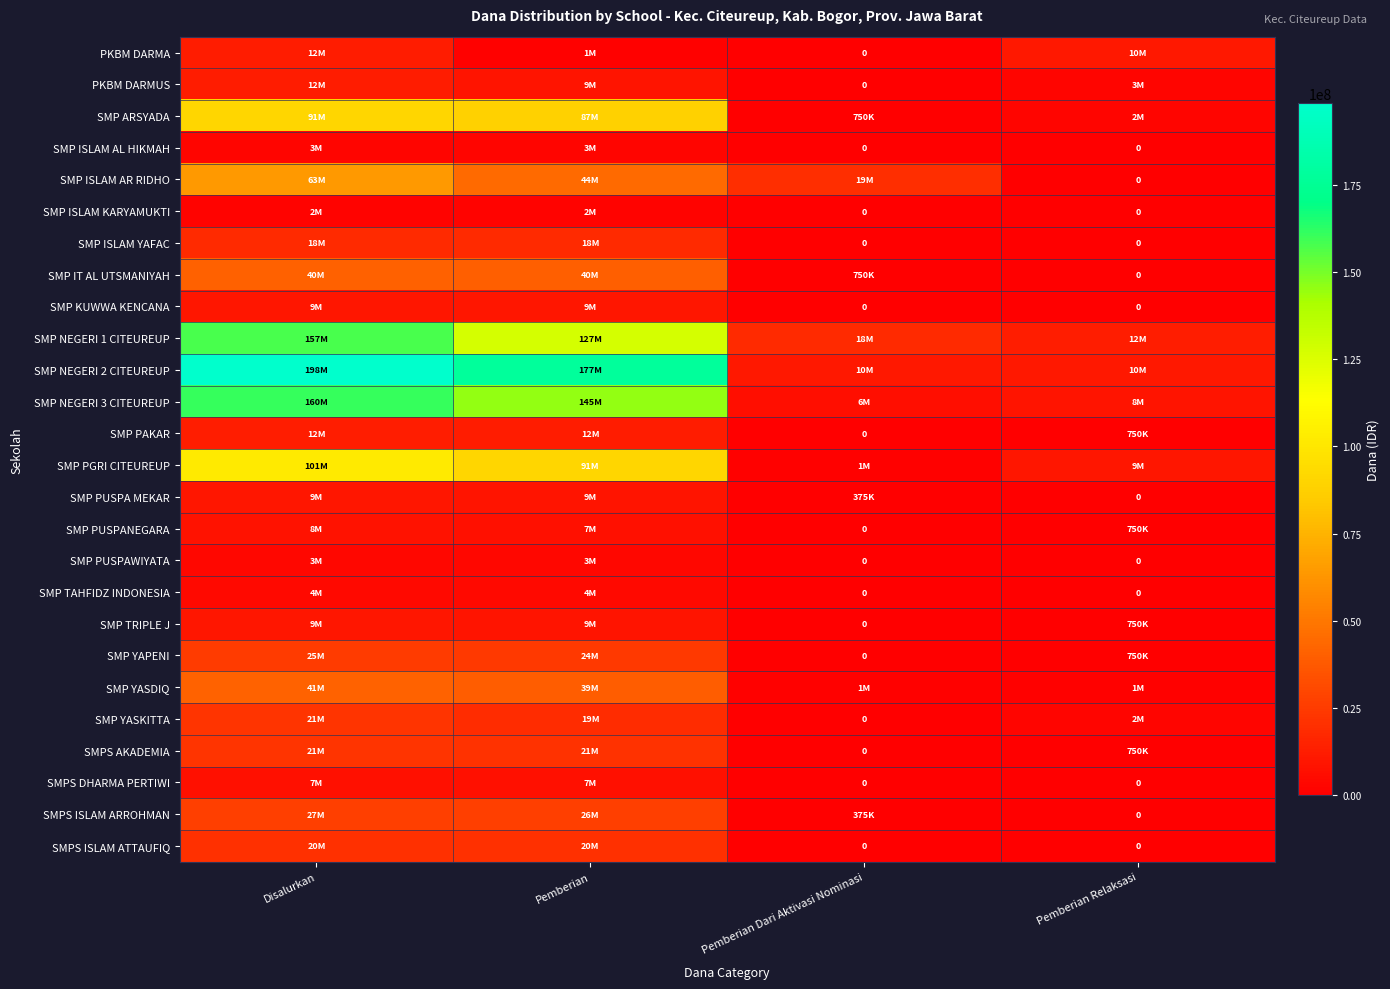

At which label does SMP TRIPLE J first exceed 9000000?

Disalurkan